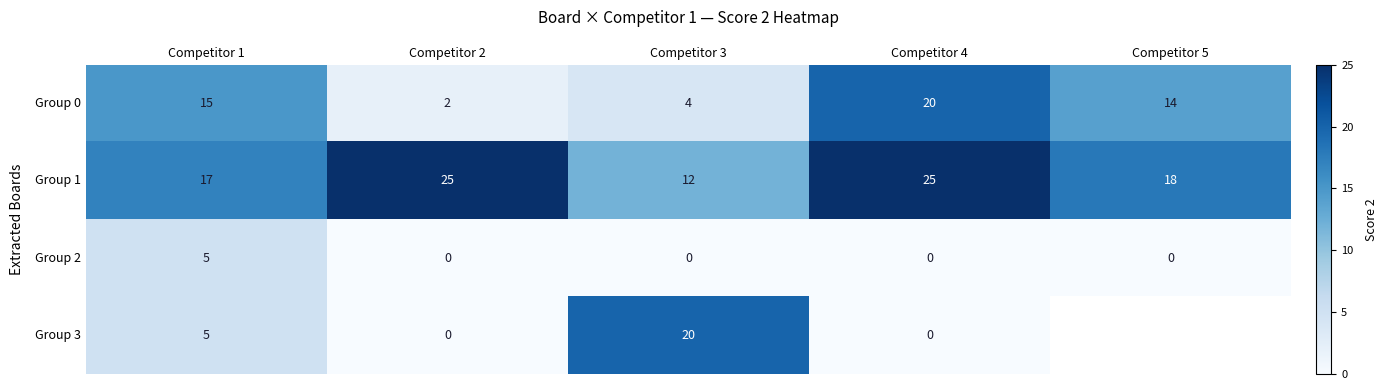

Which has a higher value, Competitor 3 or Competitor 5?

Competitor 5